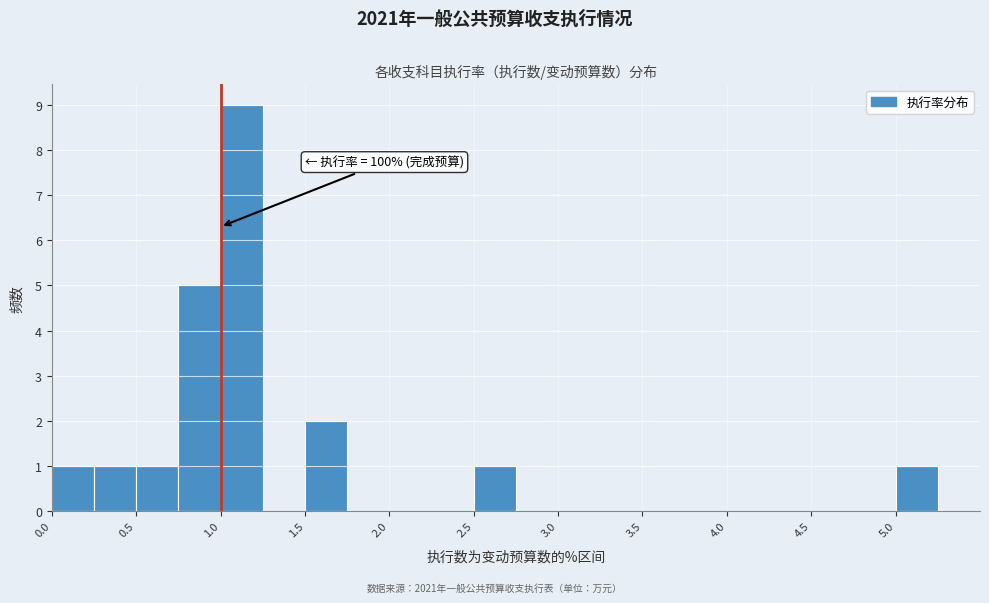

Which range on the x-axis has the tallest bar?

1.00 to 1.25